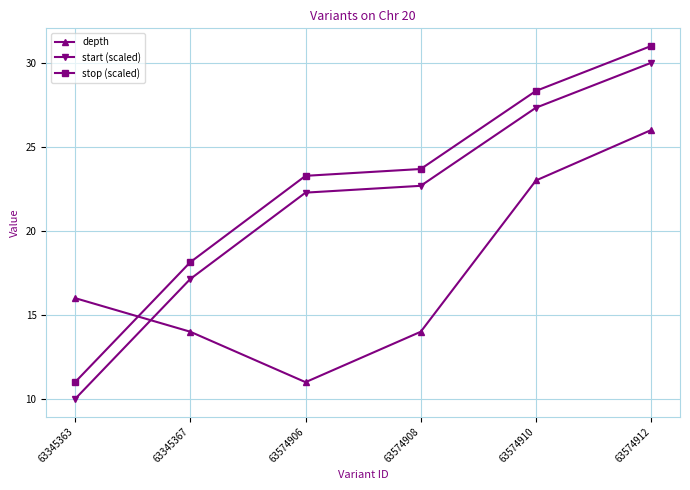

Which series has the largest total across all categories?

stop (scaled)